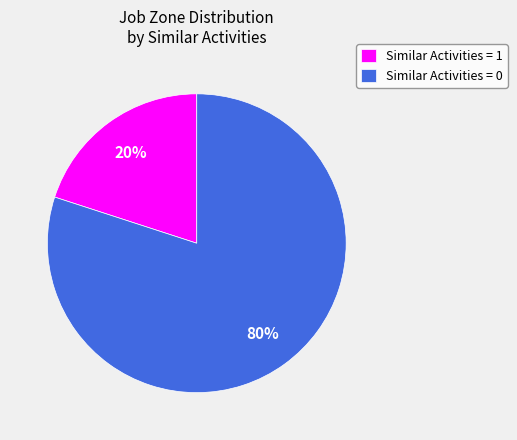

Which has a higher value, Similar Activities = 1 or Similar Activities = 0?

Similar Activities = 0